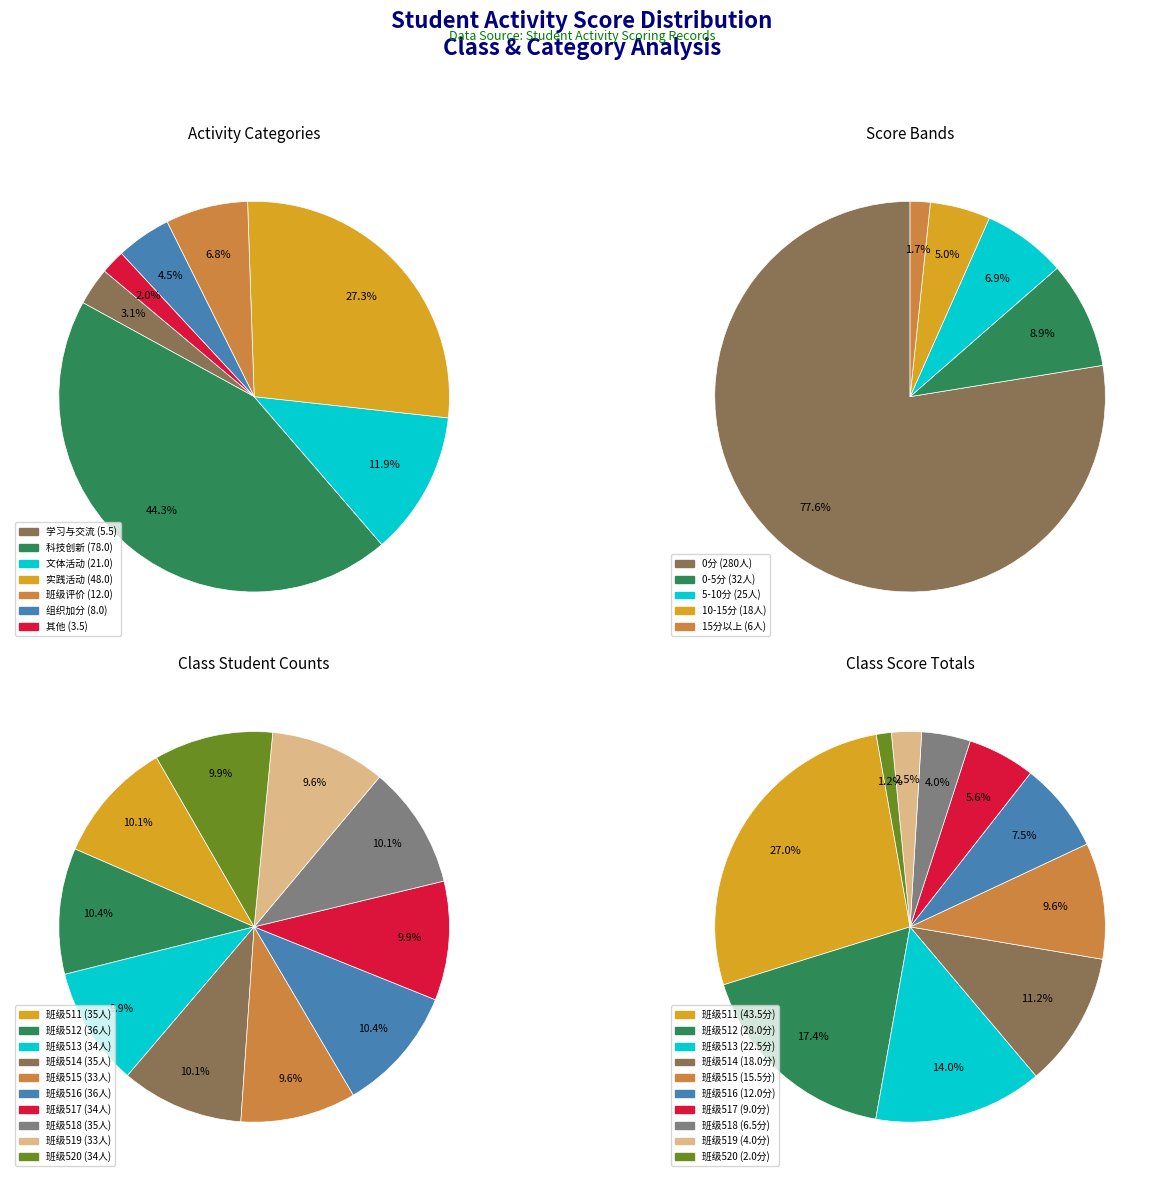

What is the difference between the highest and lowest values at 9?

0.5